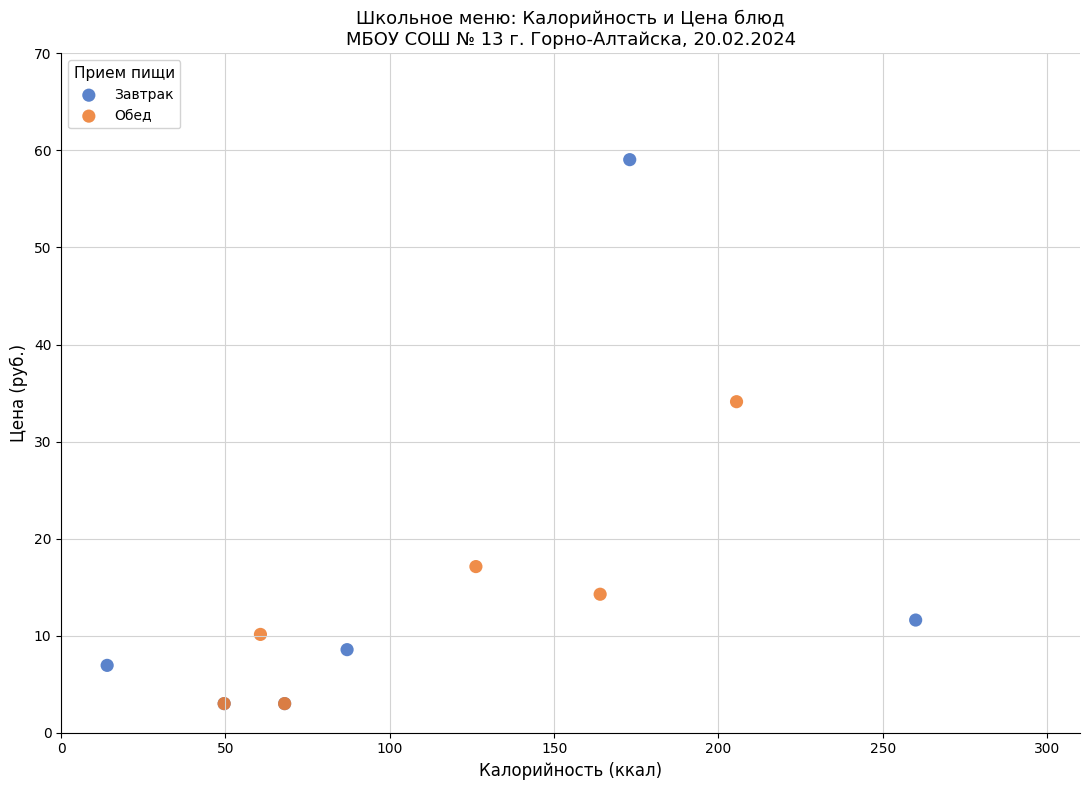

Which series has the widest spread of Y values?

Завтрак